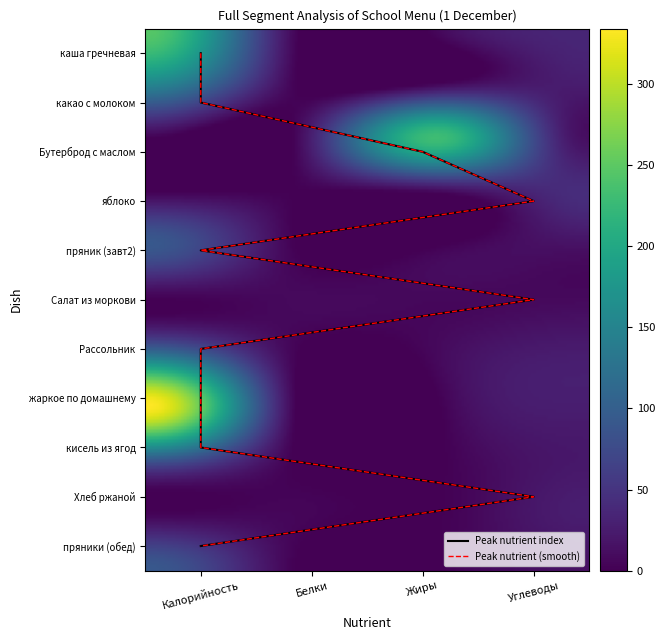

What is the sum of all хлеб/пряники values?

96.9